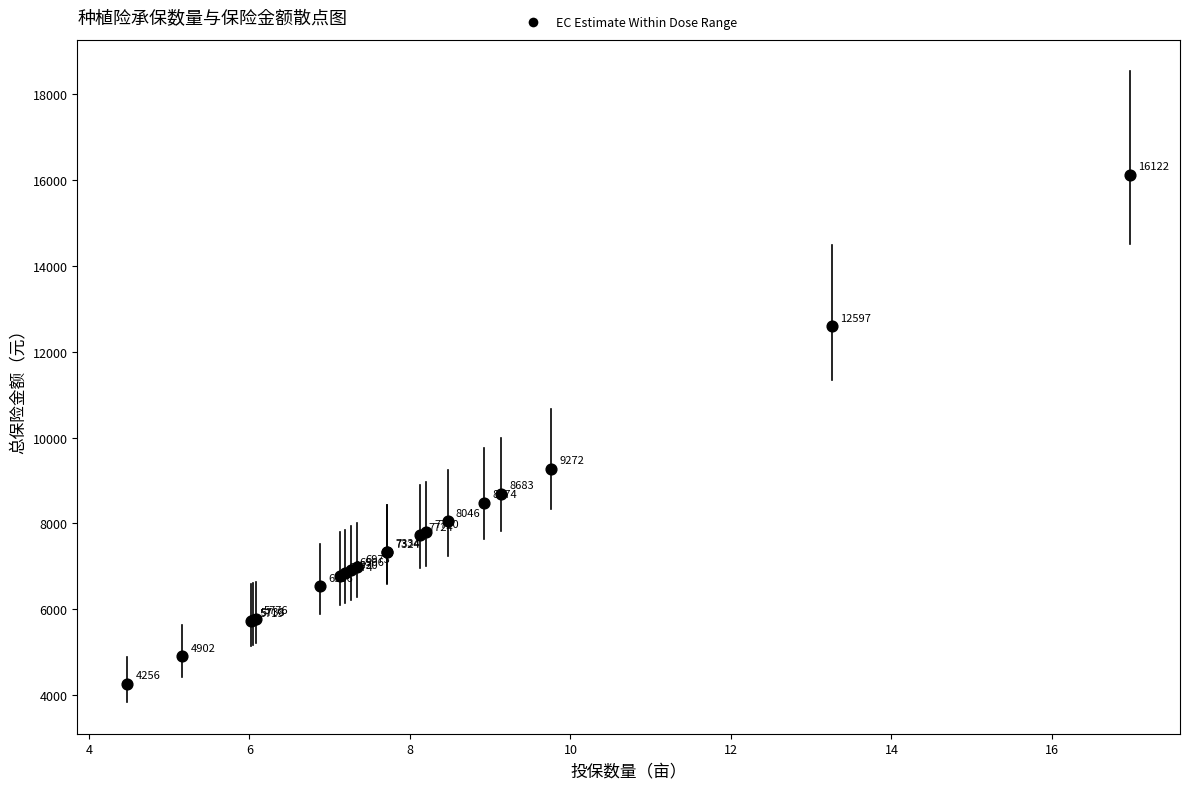

What Y value in the scatter plot is closest to 10188?

9272.0